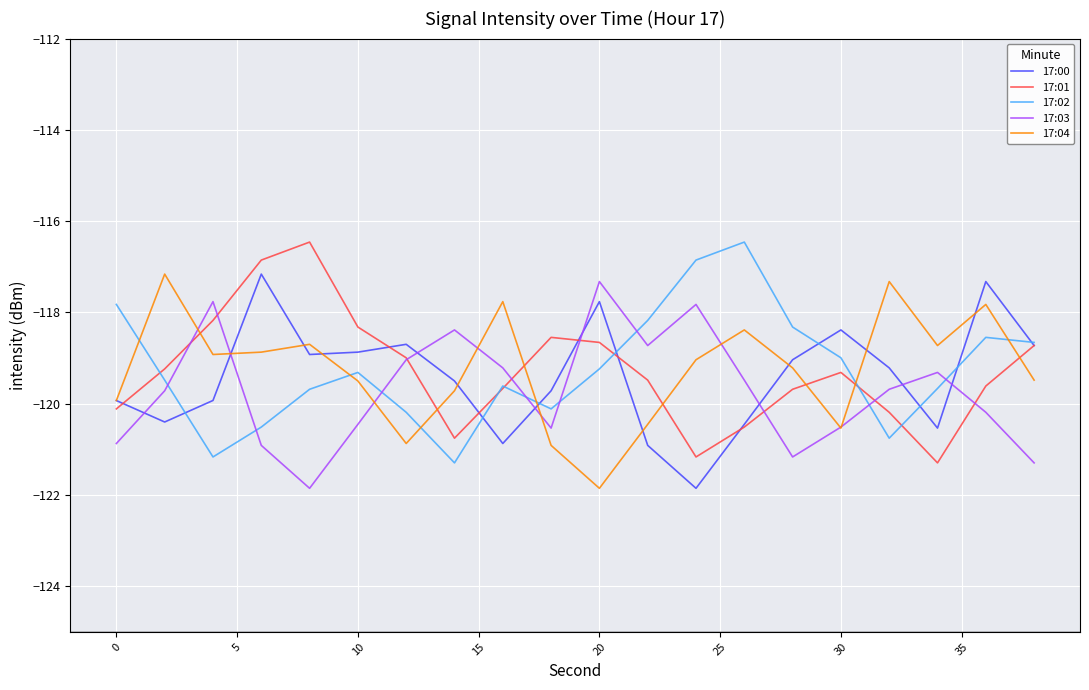

What is the maximum value shown in the chart?

-116.5